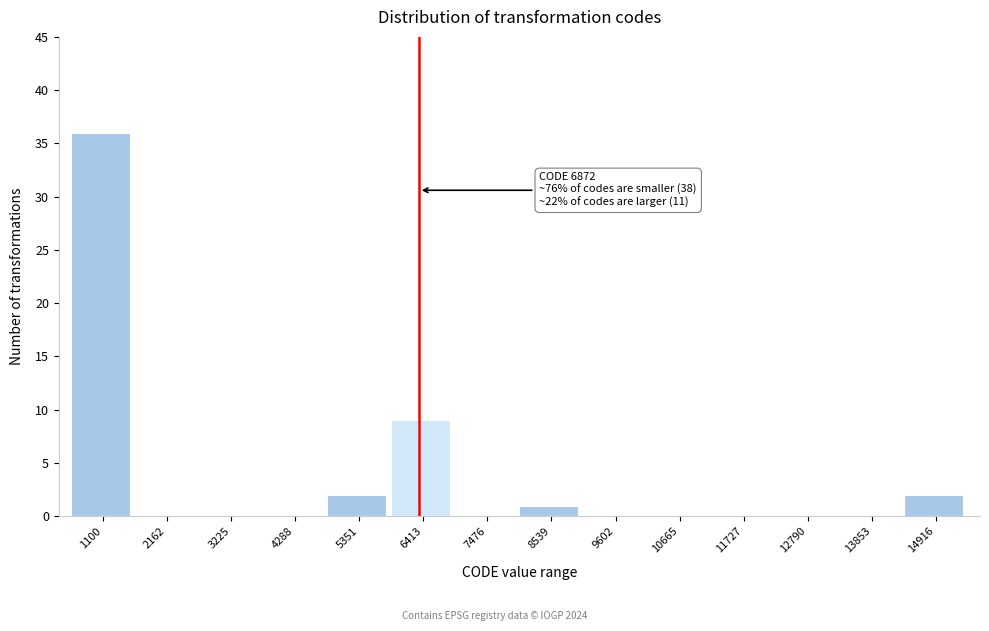

Reading left to right, what are all the values shown in this chart?

1100=36	2162=0	3225=0	4288=0	5351=2	6413=9	7476=0	8539=1	9602=0	10665=0	11727=0	12790=0	13853=0	14916=2